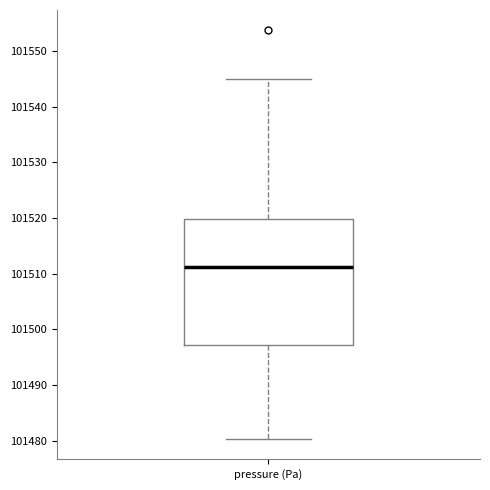

Transcribe this box plot: give where the median line is, the range the box spans, and where the two whiskers end, as read against the y-axis. The values are not printed on the chart, so give them approximately, as read against the axis.

median 101511, box 101497 to 101520, whiskers 101480 to 101545